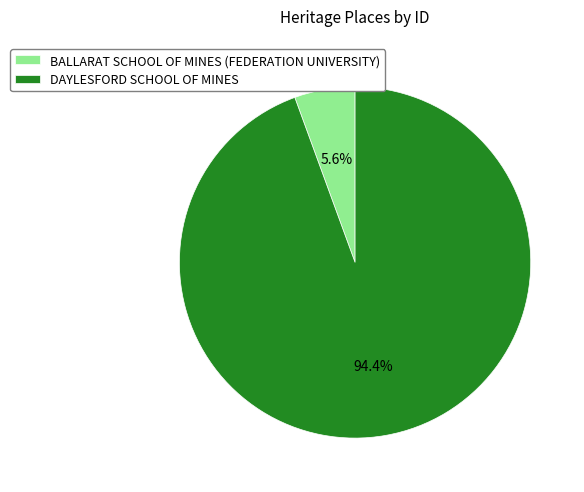

What is the largest slice in the pie chart?

DAYLESFORD SCHOOL OF MINES